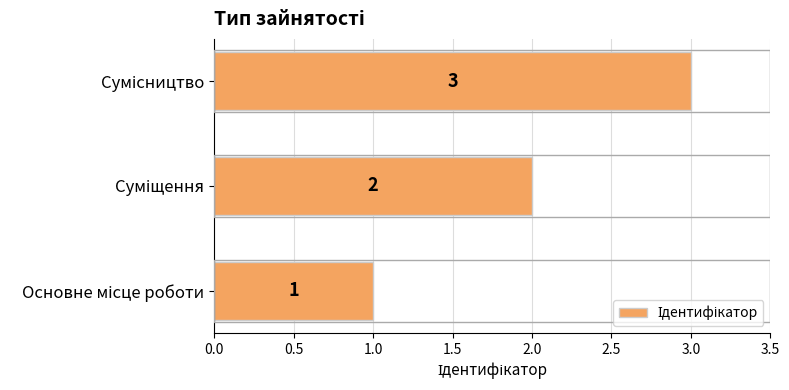

What is the maximum value shown in the chart?

3